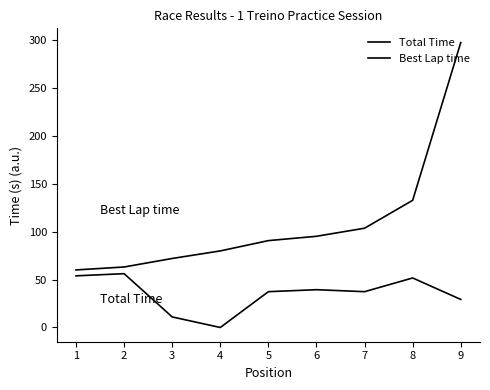

Which series changed the most between 1 and 4?

Total Time